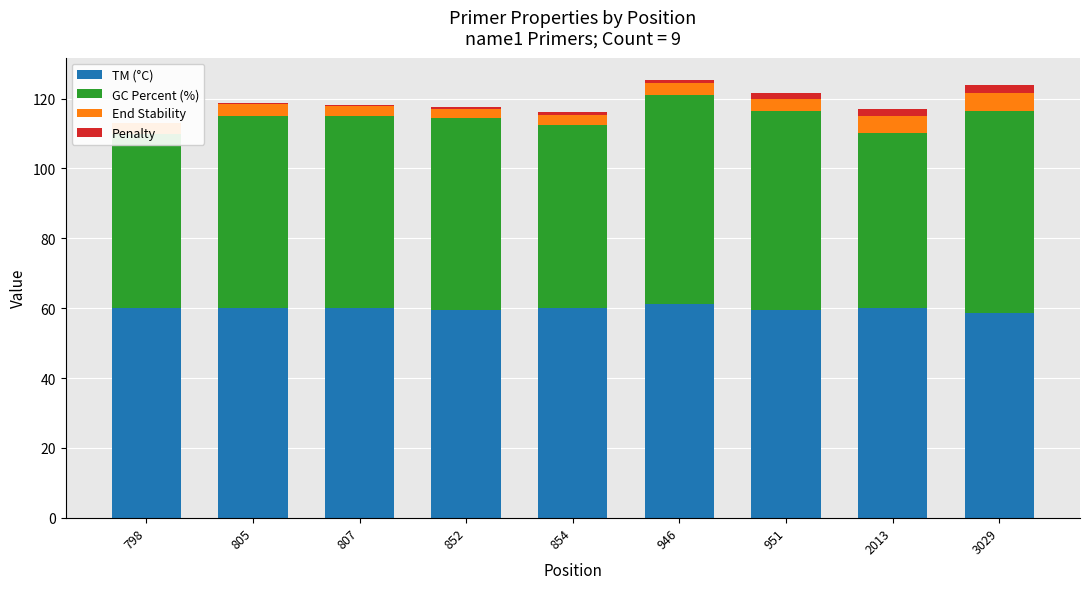

What is the value of the GC Percent (%) bar at the 7th from the left?

57.1